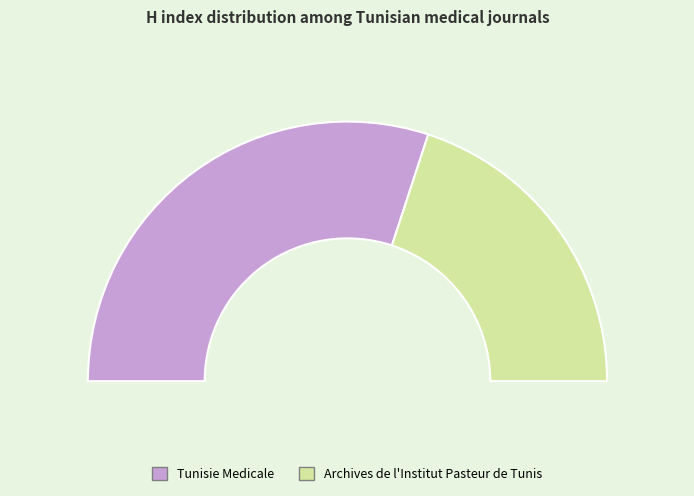

How many segments does this pie chart have?

2